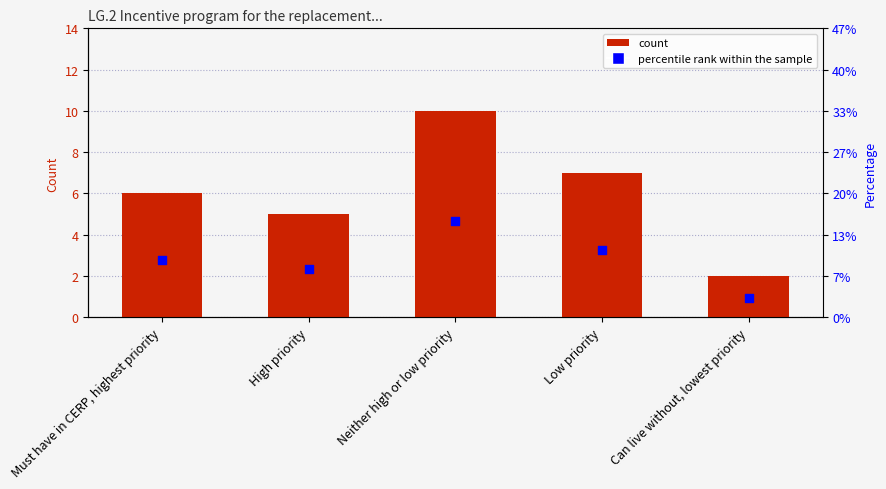

At which category is the sum across all series the highest?

Neither high or low priority